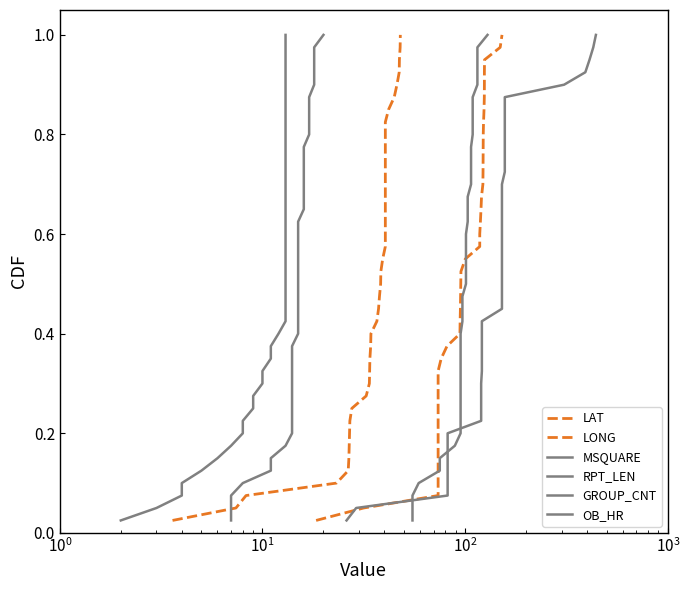

The GROUP_CNT series shows 0.2 at 23. True or false?

False